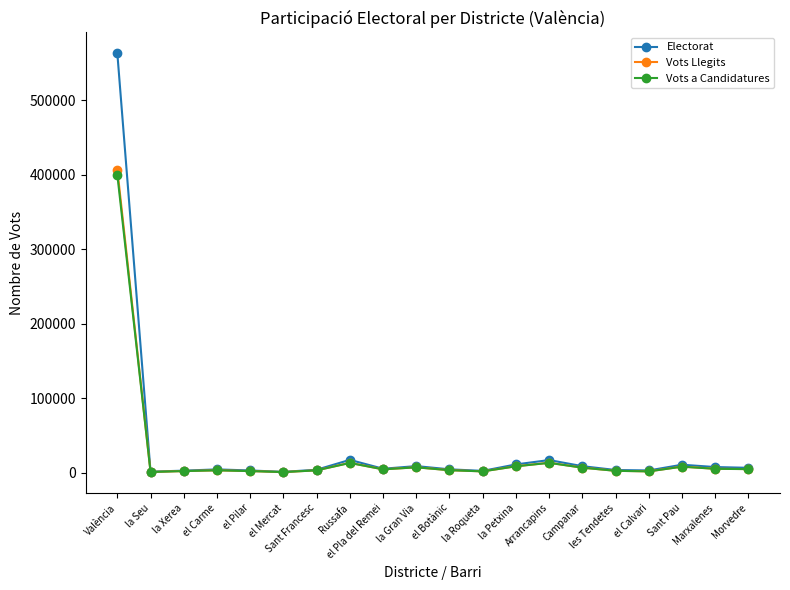

The value of Electorat at Morvedre is 6646. True or false?

True